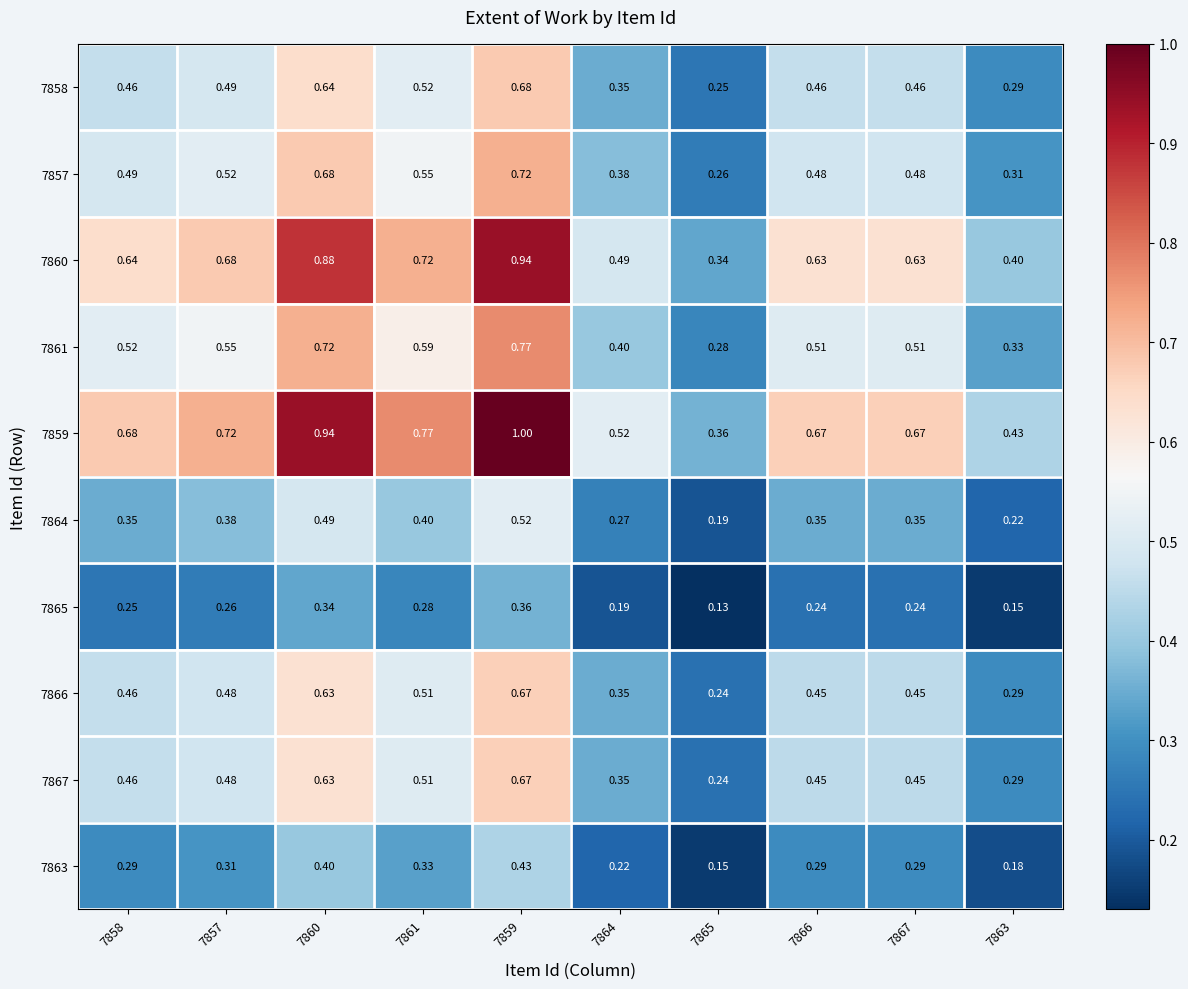

Is the value of 7864 at 7865 greater than the value of 7861 at 7867?

No